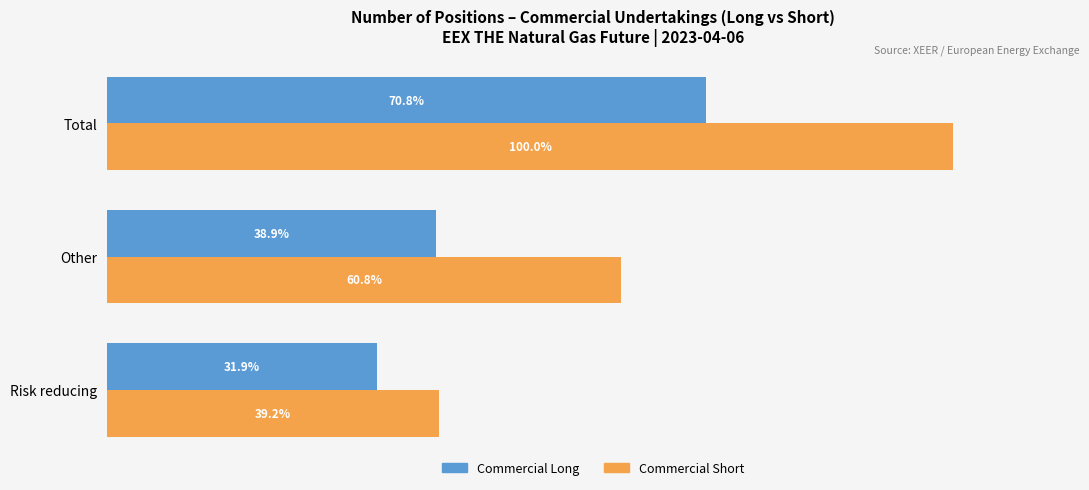

Which series has the widest spread of values?

Commercial Short